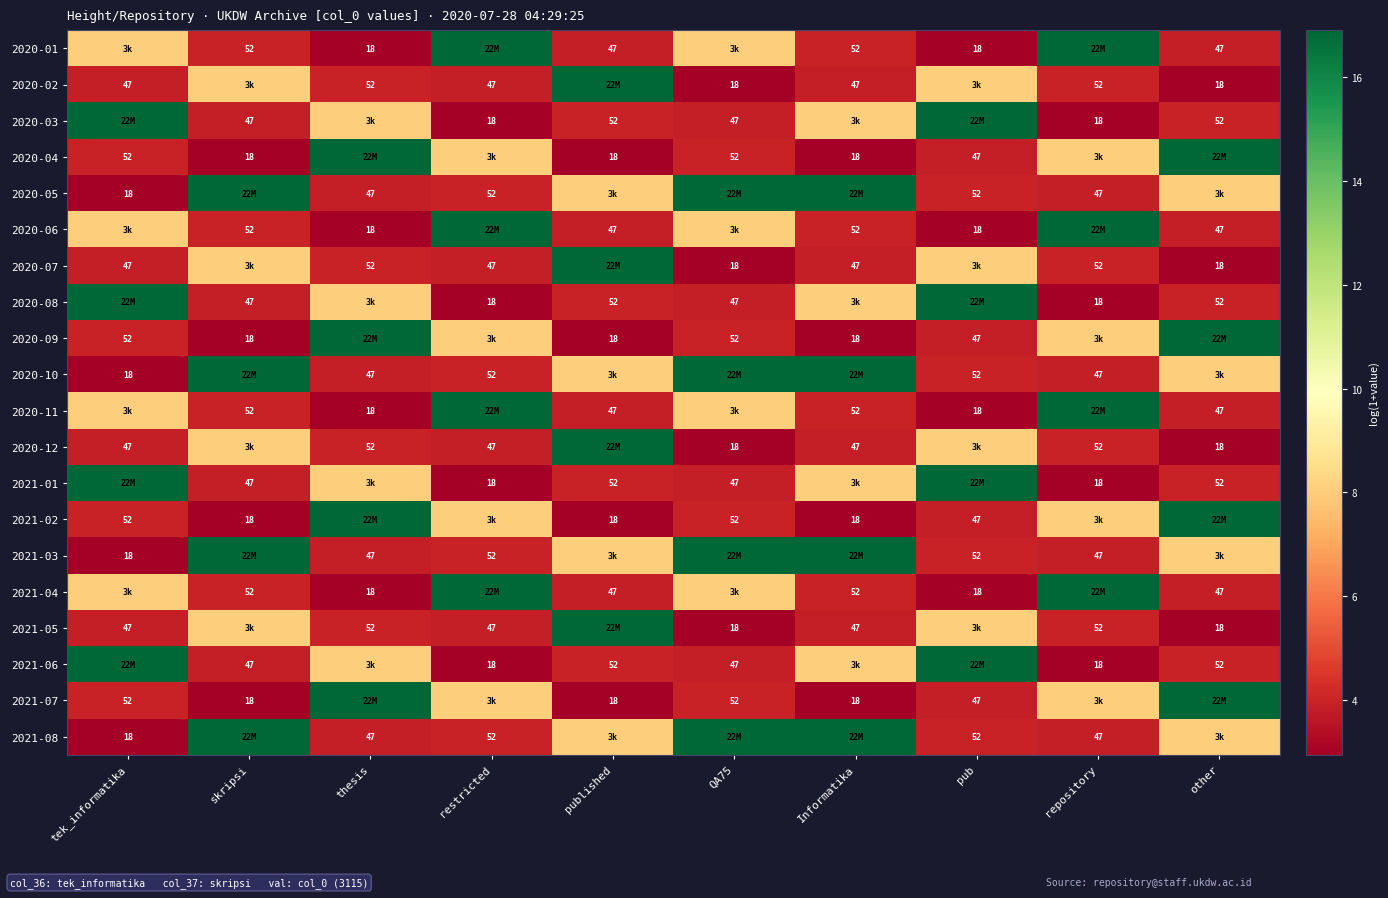

The 2020-07 series shows 13.1 at pub. True or false?

False